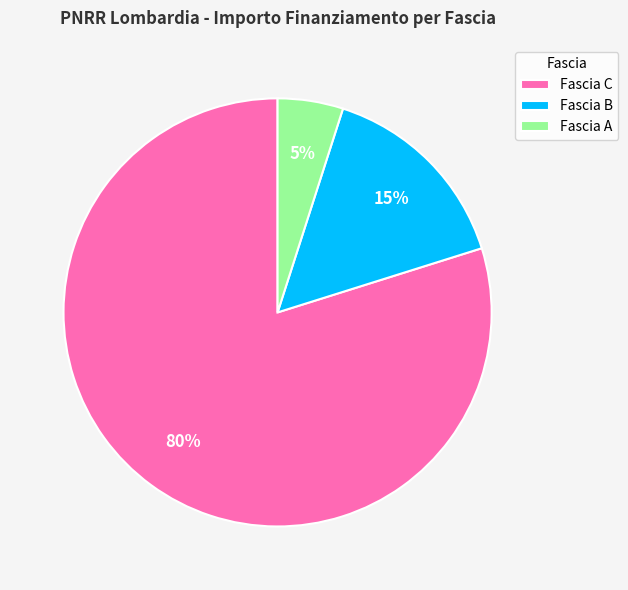

Is it true that Fascia C is 80% of the pie?

True